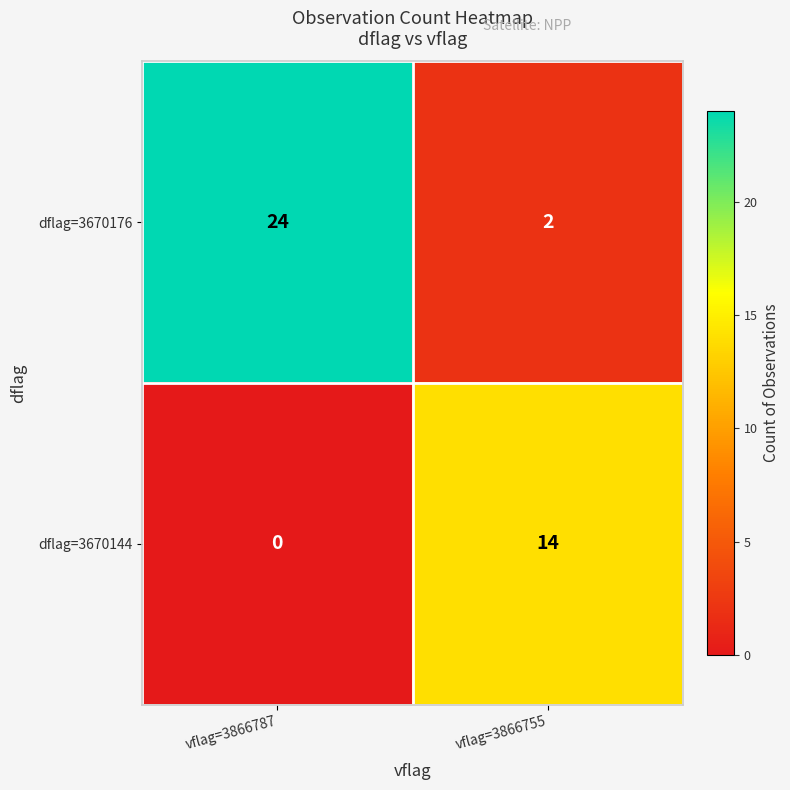

What is the maximum value shown in the chart?

24